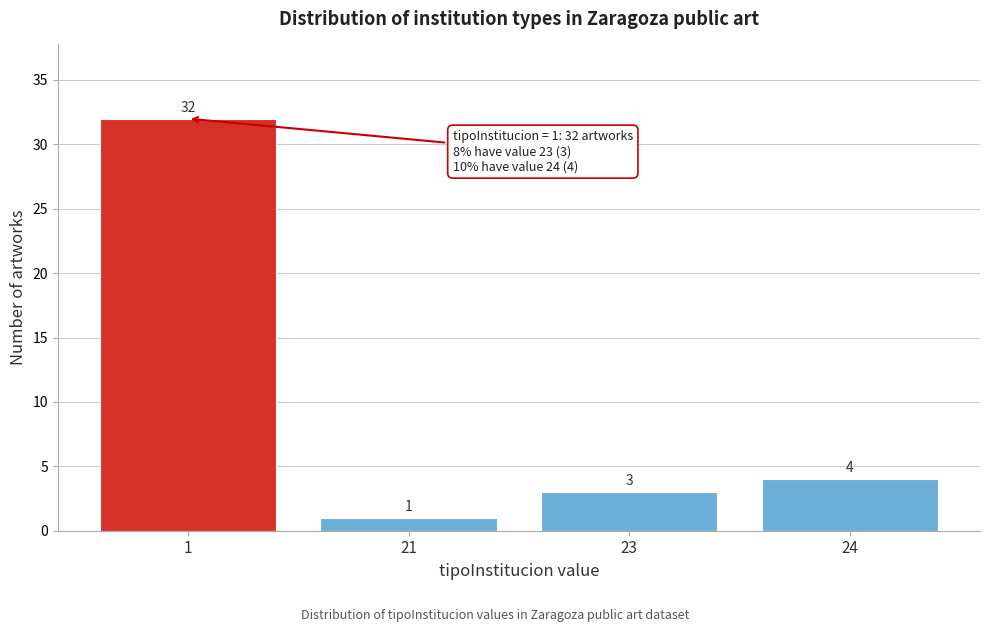

Reading right to left, extract all data points from this chart.

4	3	1	32